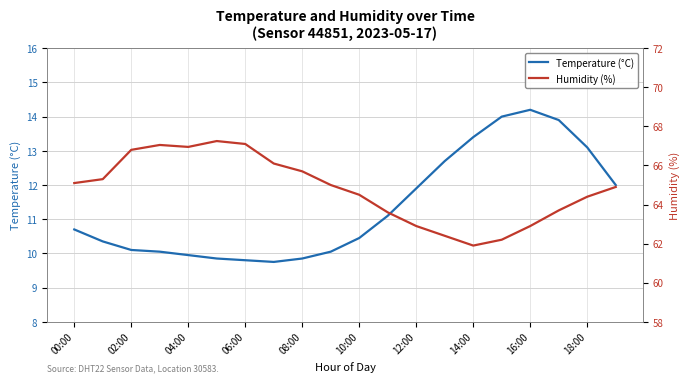

The Temperature (°C) series shows 13.4 at 14:00. True or false?

True